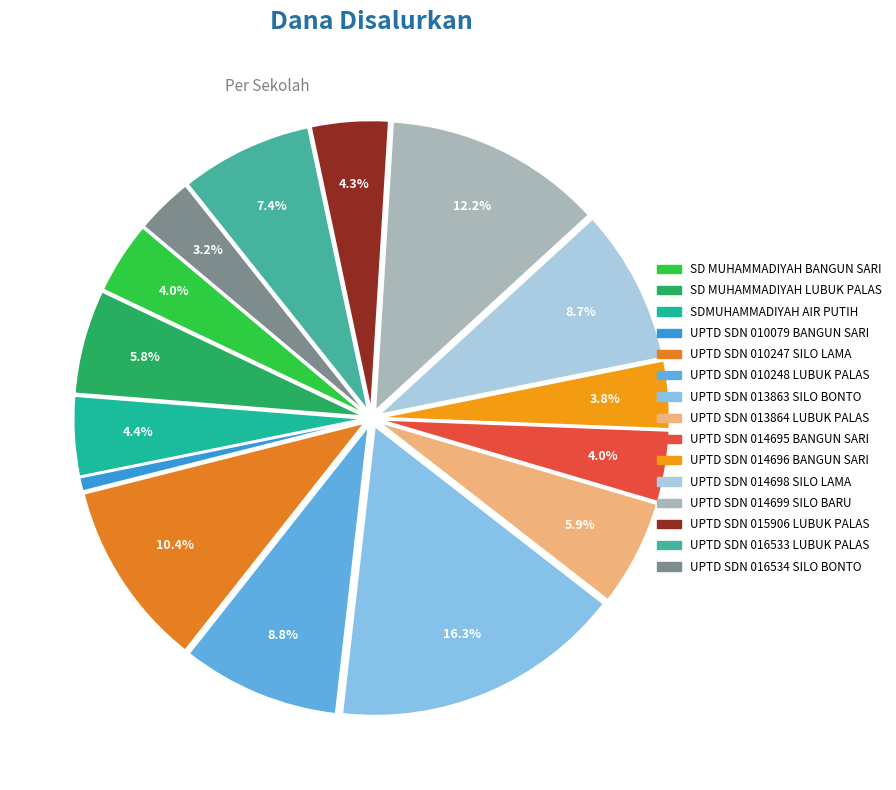

Does UPTD SDN 014695 BANGUN SARI represent more than half of the total?

No